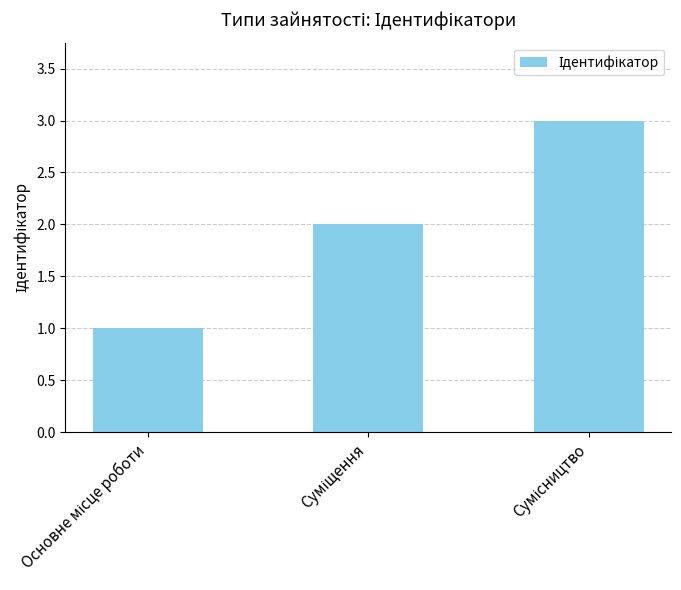

Reading right to left, extract all data points from this chart.

3	2	1